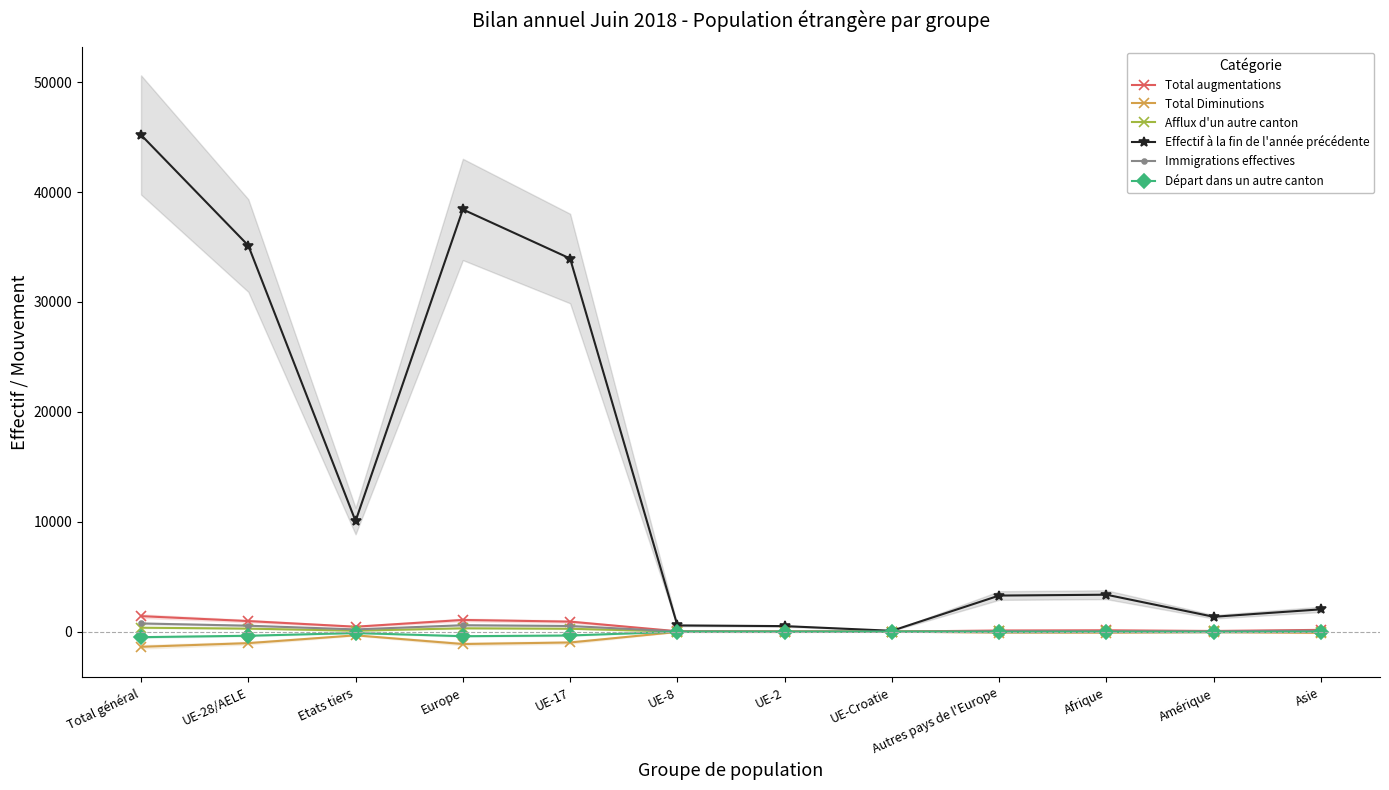

What is the label of the 10th point from the right?

Etats tiers